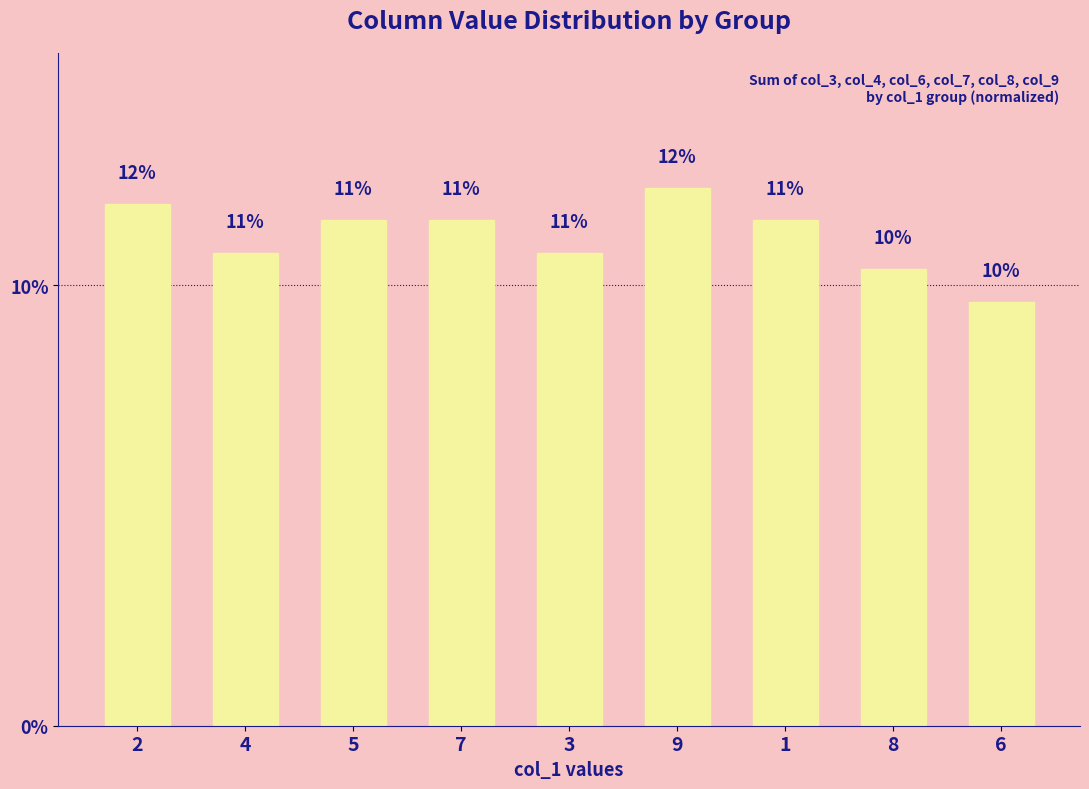

The value at 1 is 11.5. True or false?

True